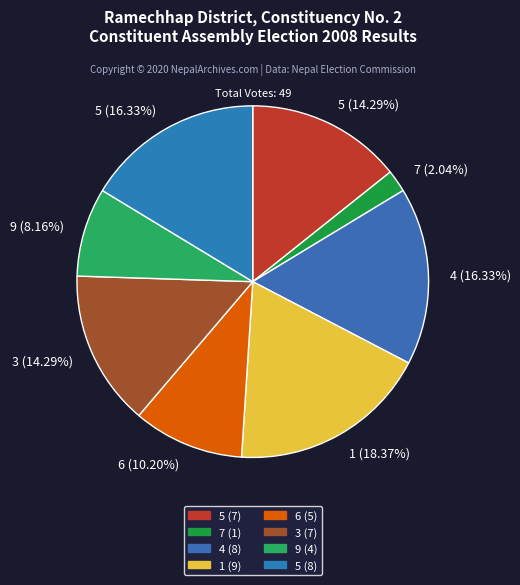

Approximately how many times larger is the value at 6 (10.20%) compared to 1 (18.37%)?

0.6